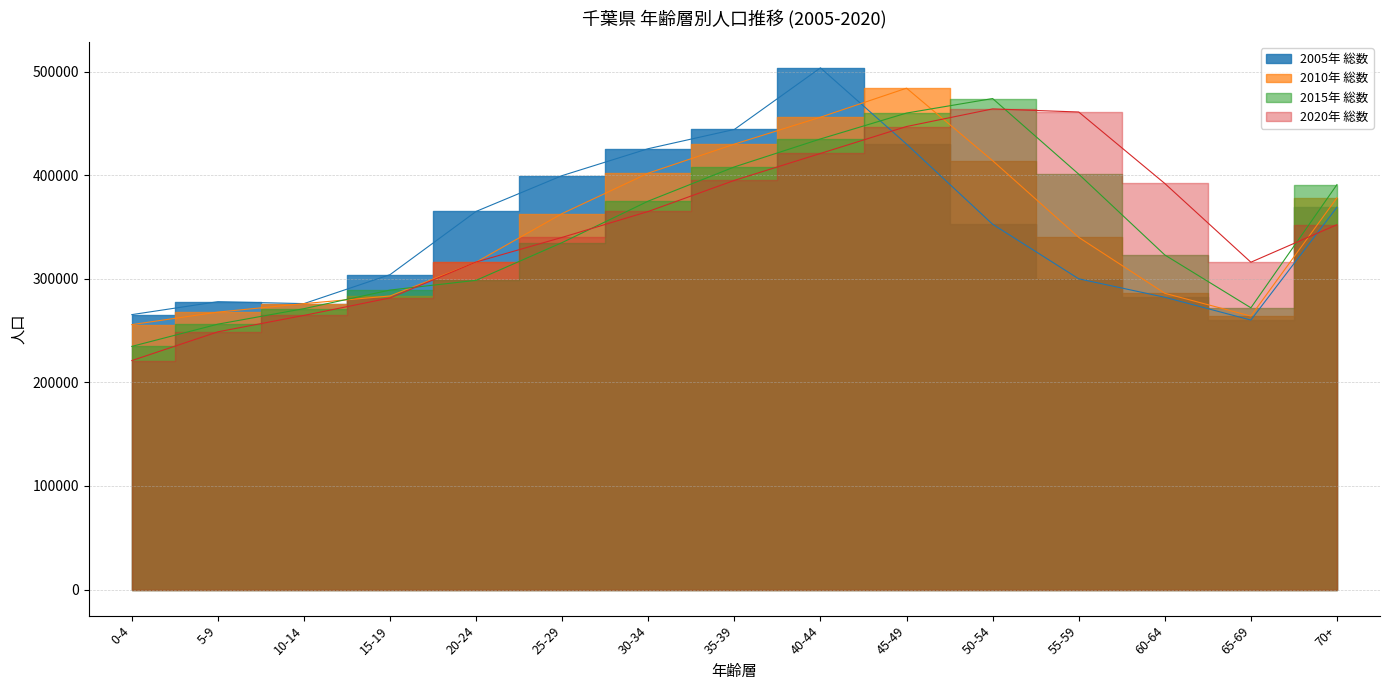

What is the average value of the 2010_total series?

347753